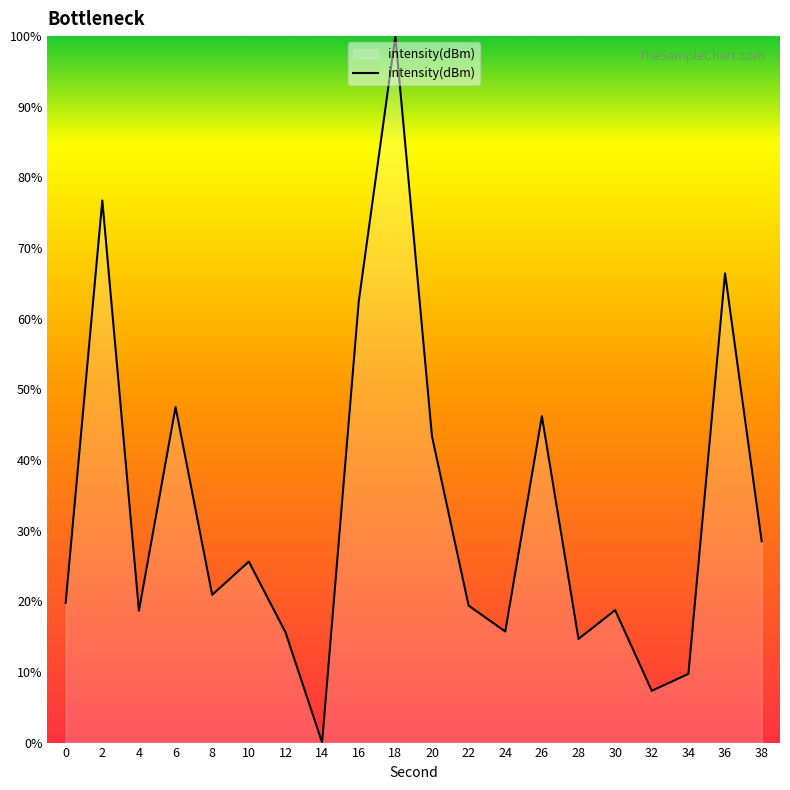

The chart shows a value of 19.4 at 22. True or false?

True